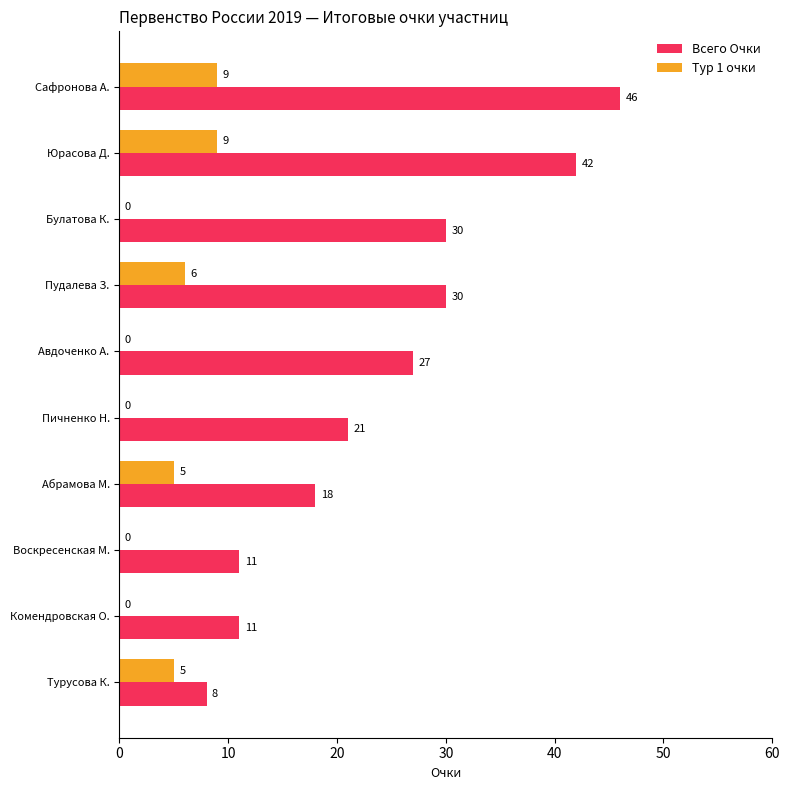

Which series has the largest total across all categories?

Всего Очки